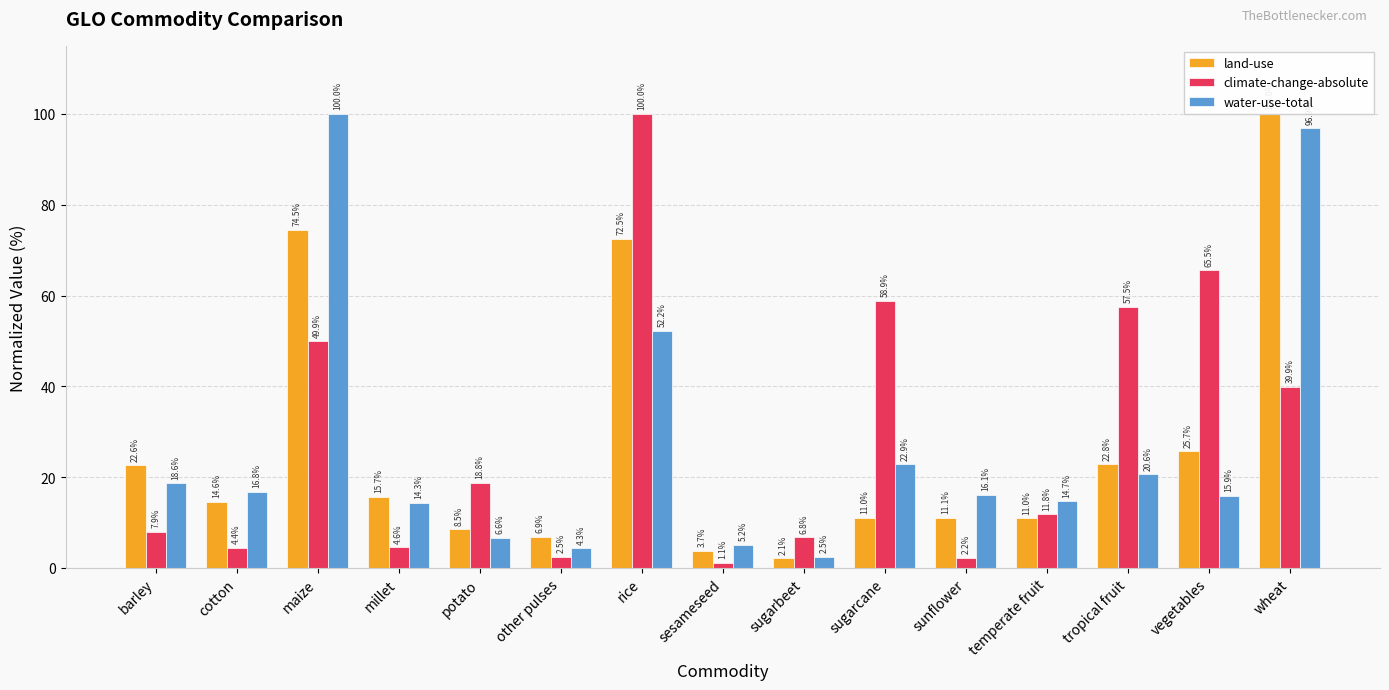

What is the label of the 9th bar from the right?

rice